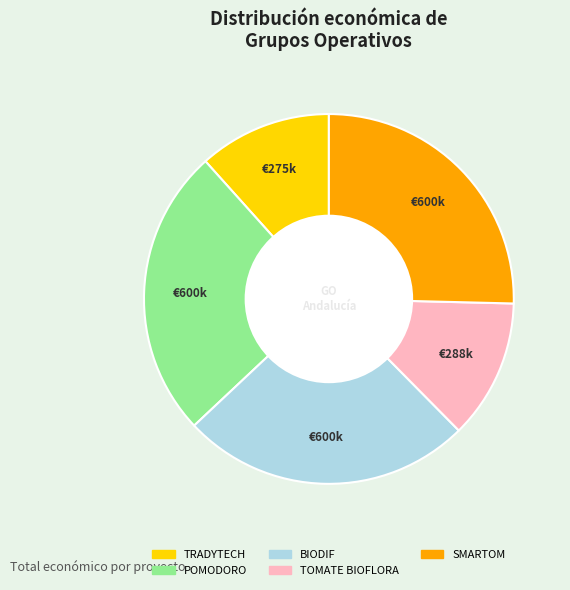

Is the sum of TOMATE BIOFLORA and TRADYTECH greater than half?

No